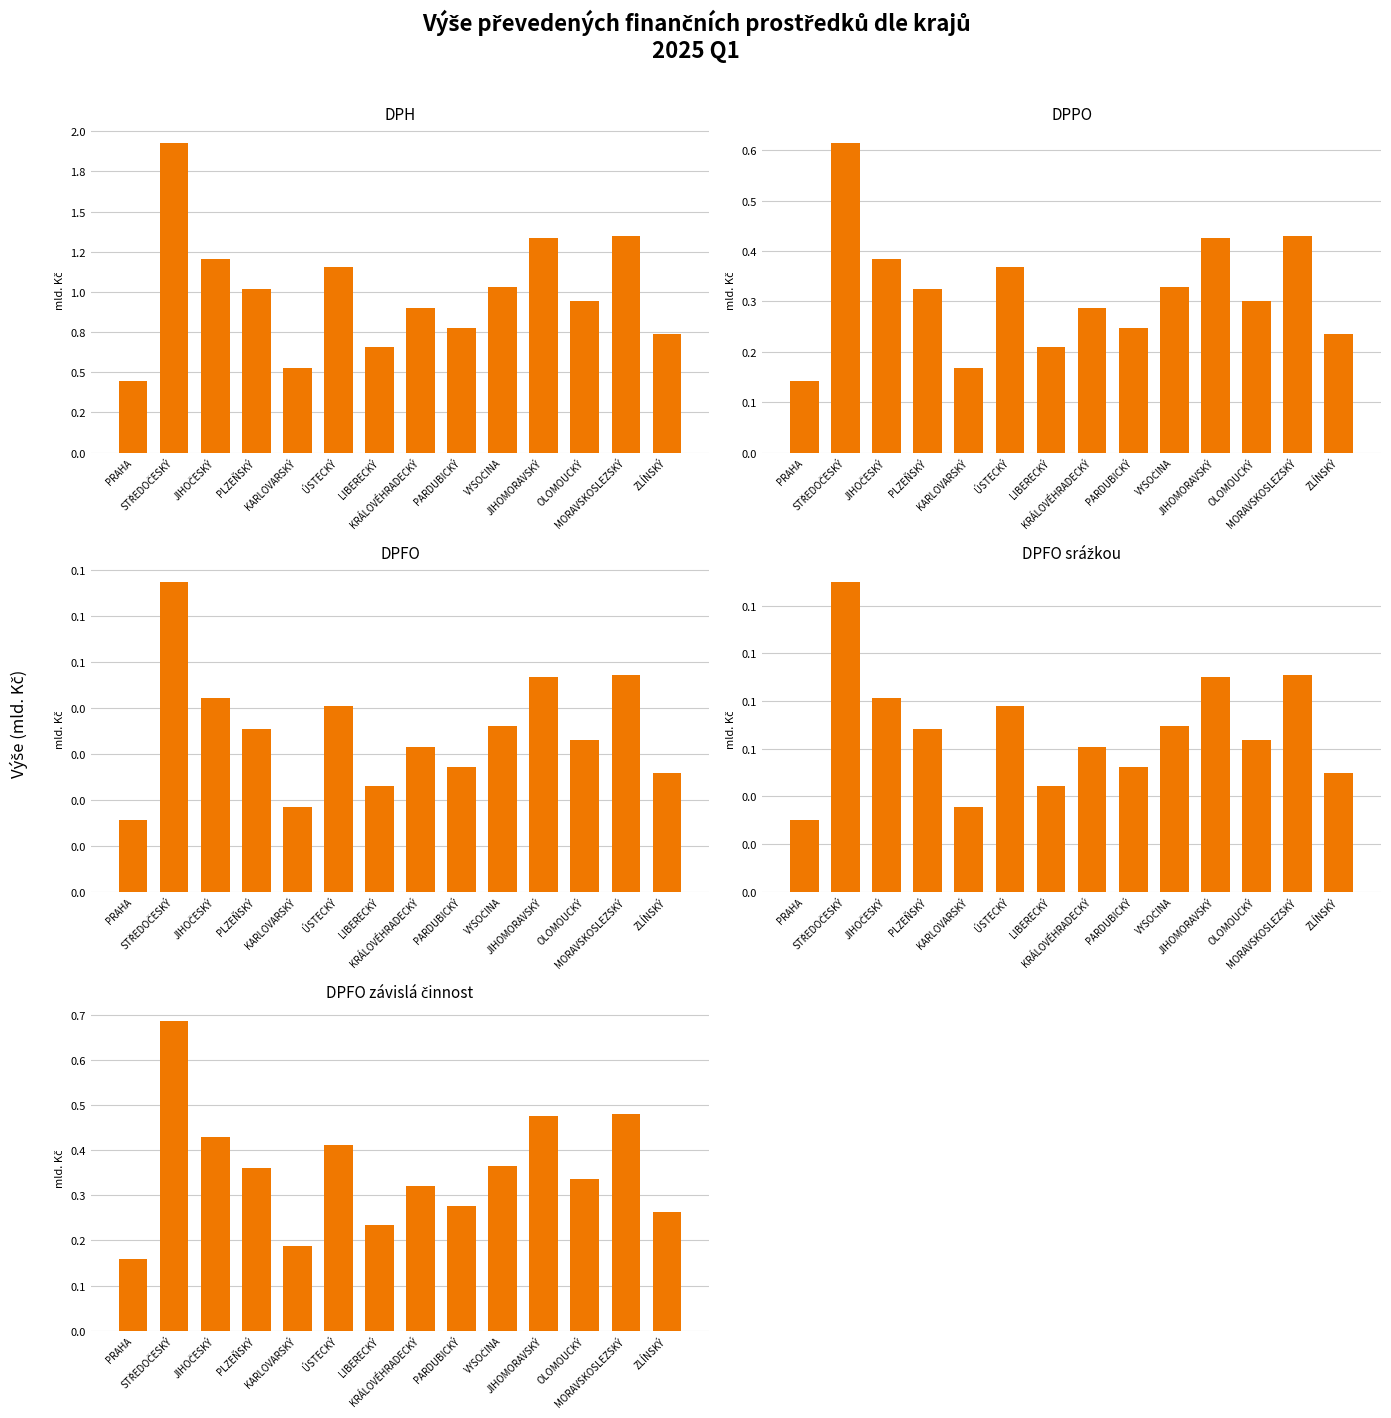

Between MORAVSKOSLEZSKÝ and ZLÍNSKÝ, which is larger?

MORAVSKOSLEZSKÝ